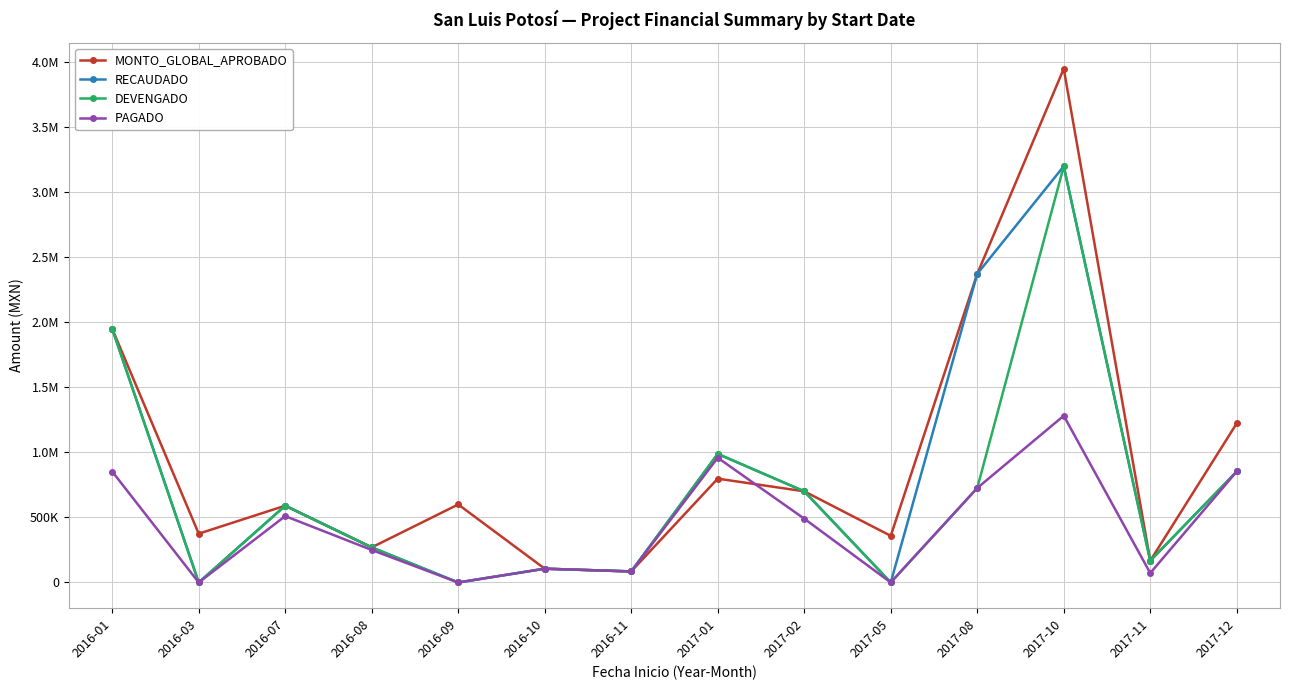

At which label does RECAUDADO reach its peak?

2017-10